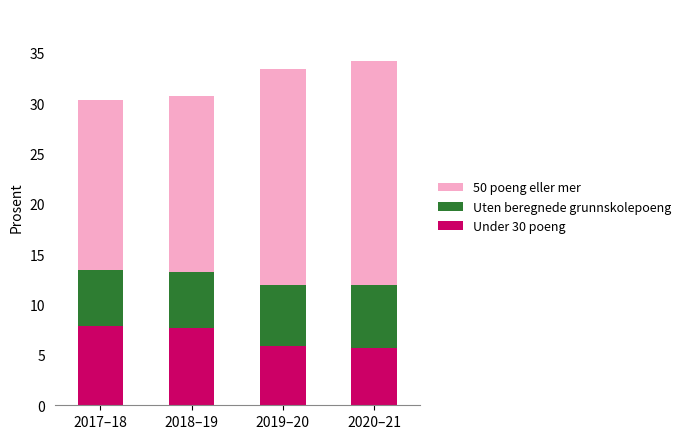

What is the total value across all series at 2020–21?

34.2